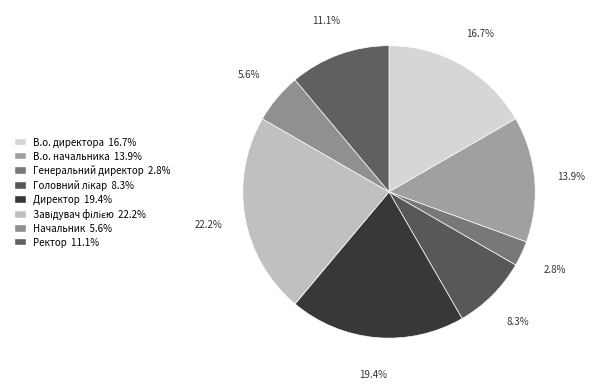

To the nearest percent, what is the combined percentage of Завідувач філією and В.о. начальника?

36%